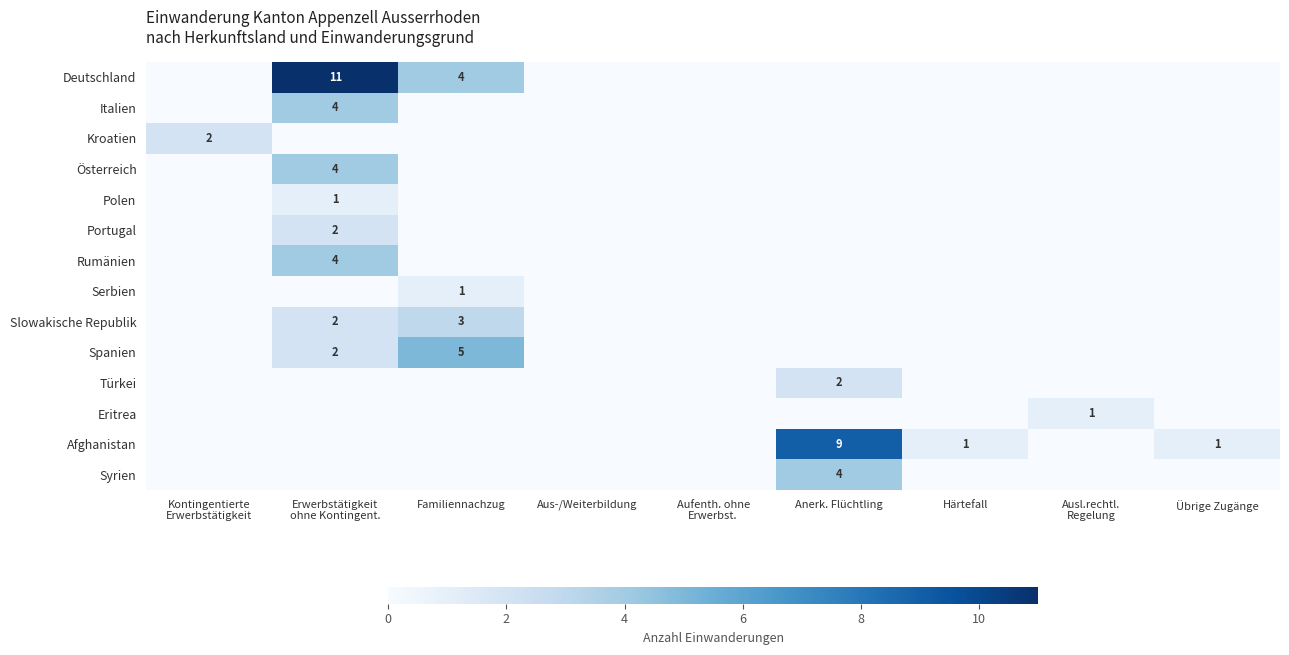

The Serbien series shows 1 at Familiennachzug. True or false?

True